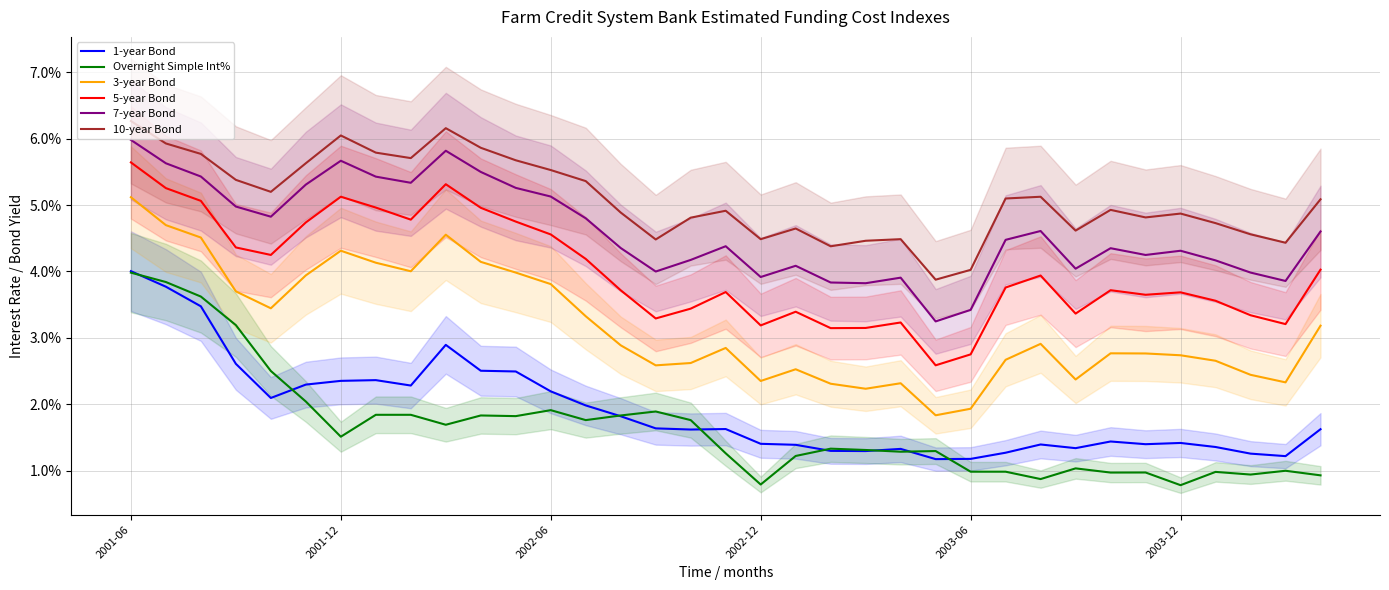

In 5-year Bond, how many points are higher than both neighbors (excluding endpoints)?

8